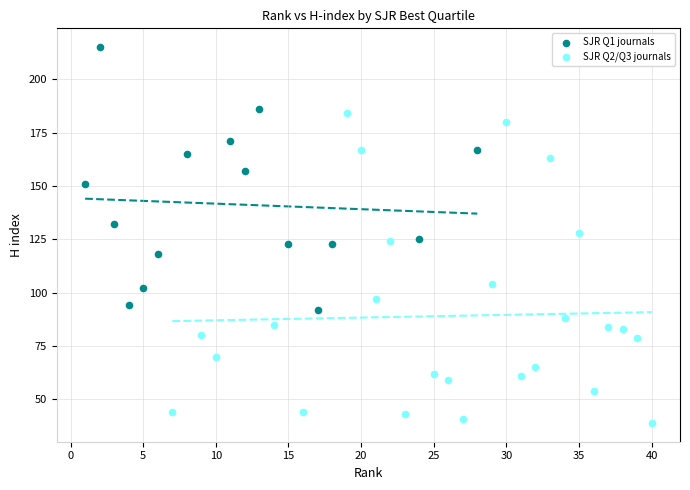

Which series reaches the minimum Y coordinate?

SJR Q2/Q3 journals